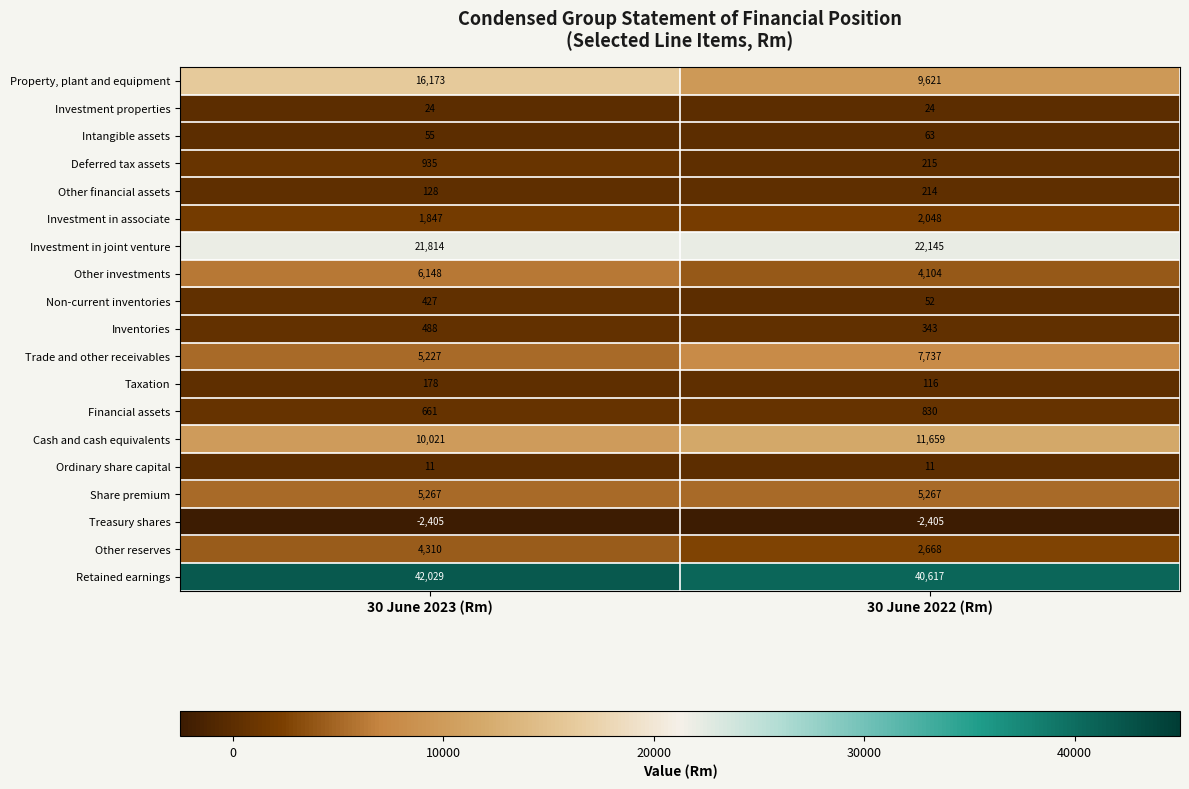

Is it true that Other reserves equals 1832 at 30 June 2022 (Rm)?

False